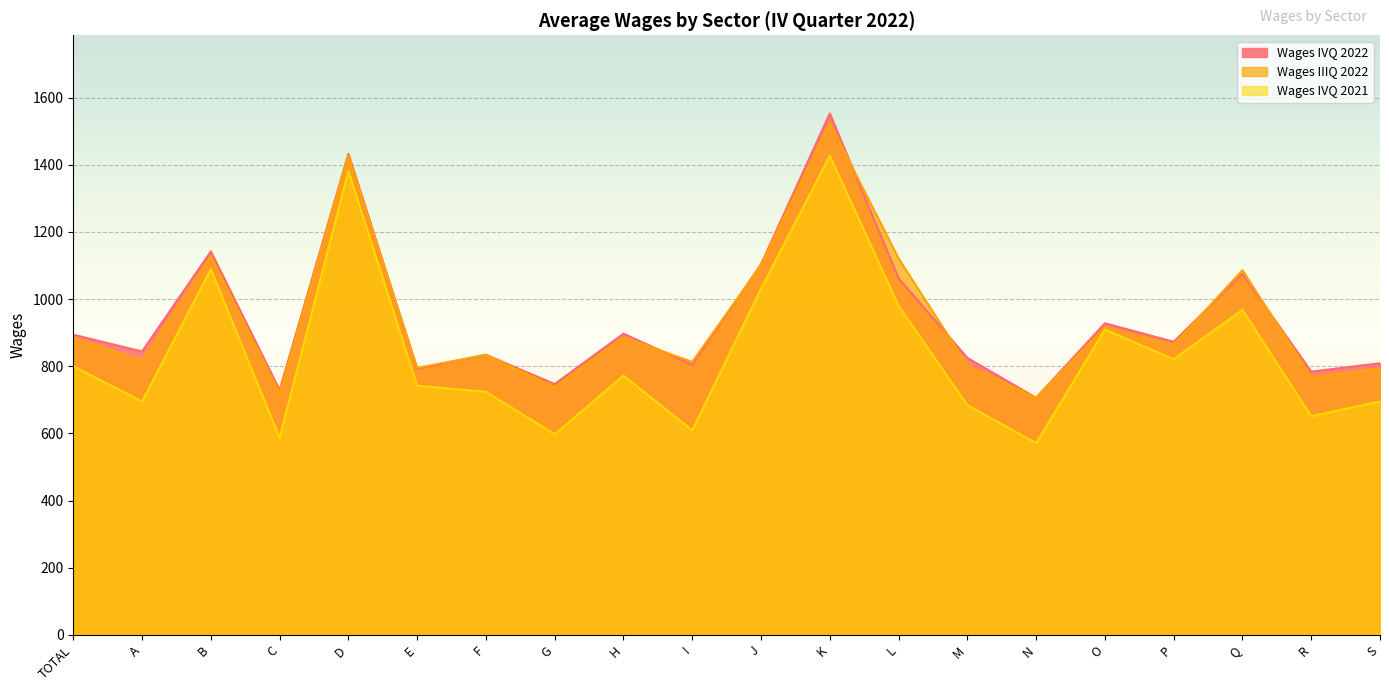

Is it true that Wages IVQ 2022 equals 1553 at K?

True